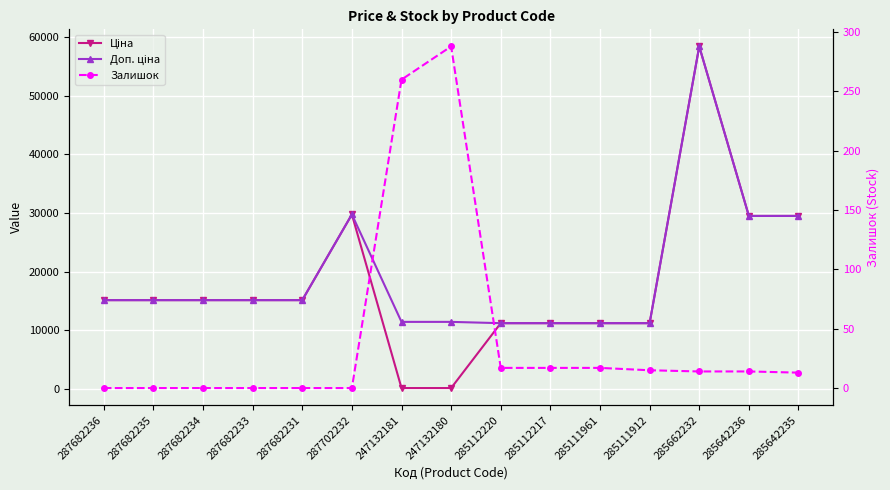

How many interior local peaks does the Доп. ціна series have?

2